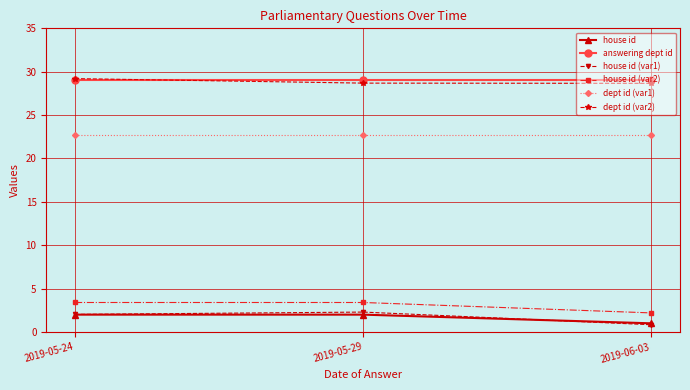

The house id (var2) series shows 3.4 at 2019-05-29. True or false?

True